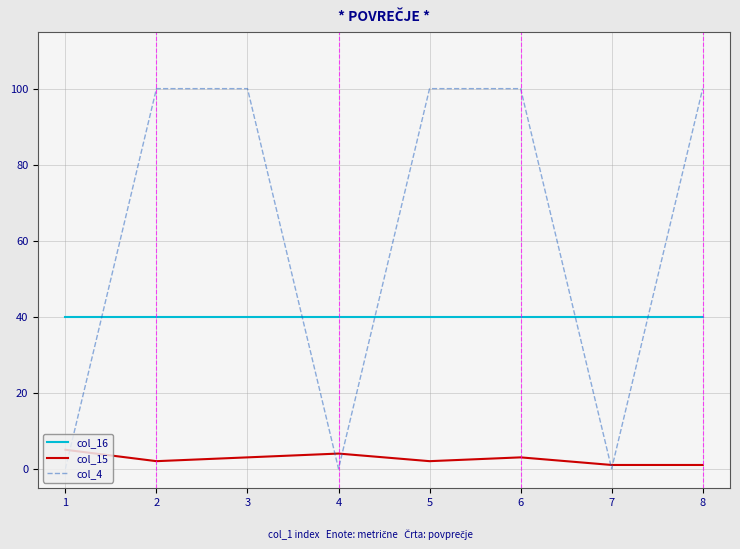

What is the total value across all series at 1?

45